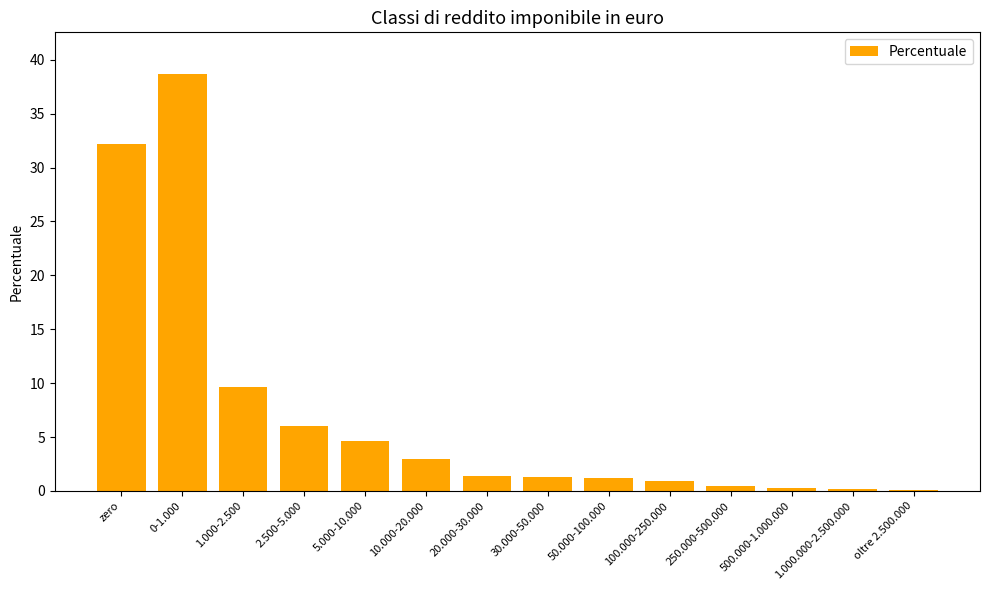

Is it true that the value at 1.000-2.500 is 9.7?

True